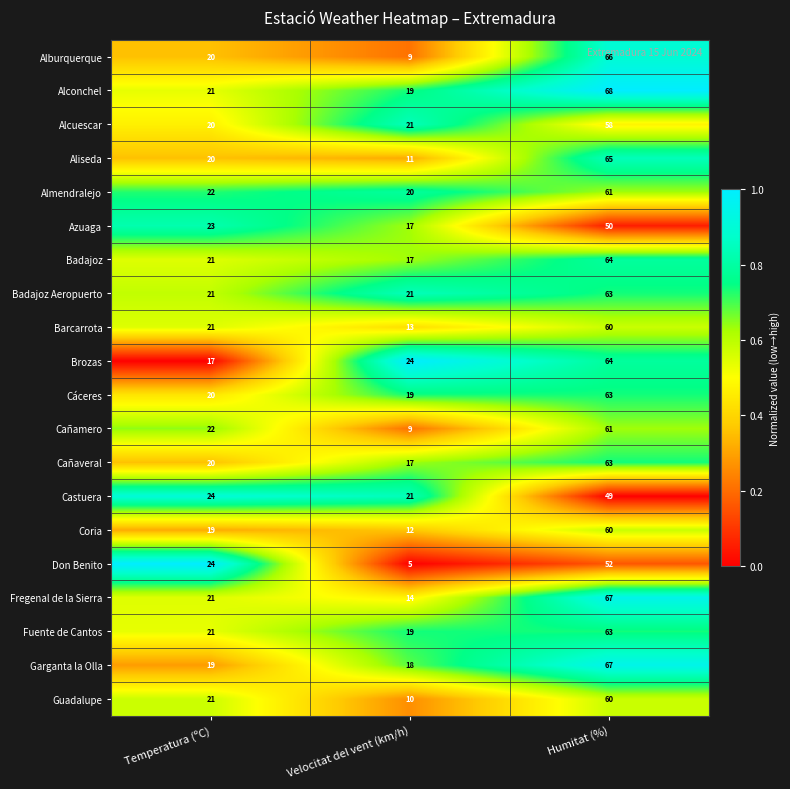

How many distinct data groups are displayed?

20